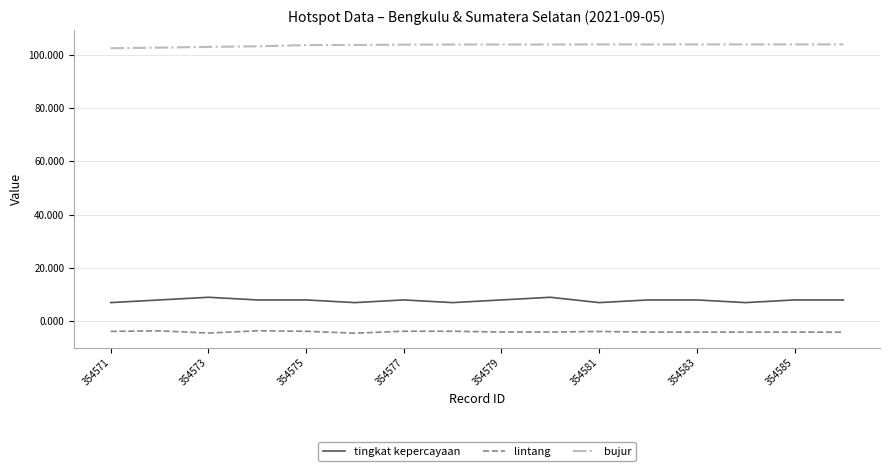

What is the lowest value of the tingkat kepercayaan series?

7.0